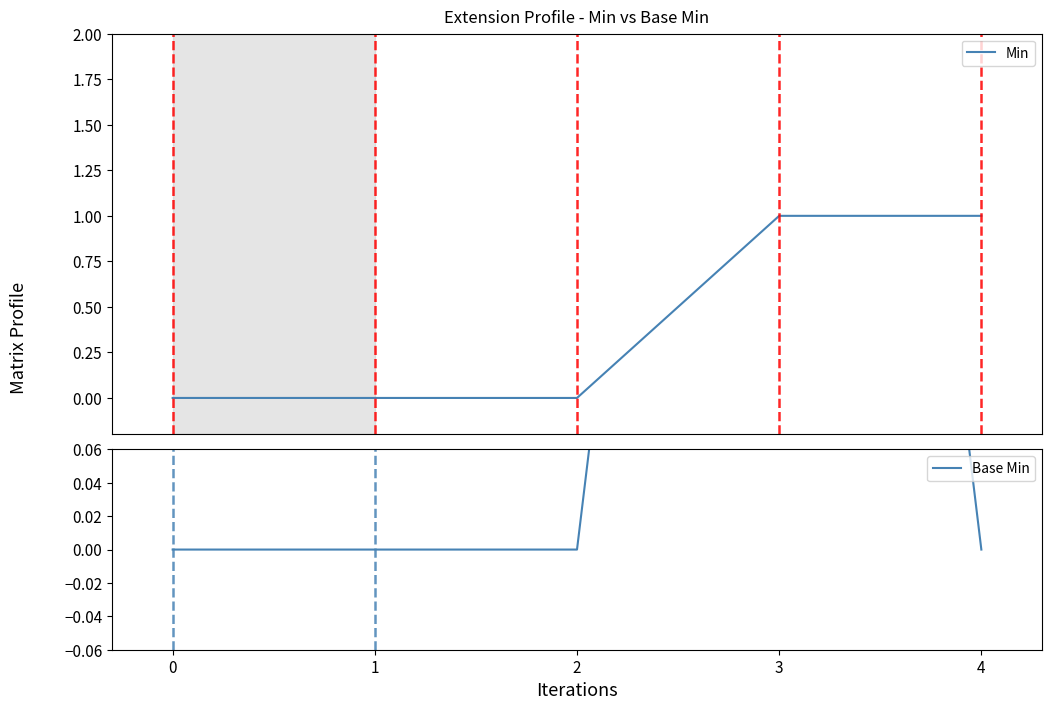

Reading left to right, transcribe all the data shown in this chart.

Min: 0=0	1=0	2=0	3=1	4=1
Base Min: 0=0	1=0	2=0	3=1	4=0